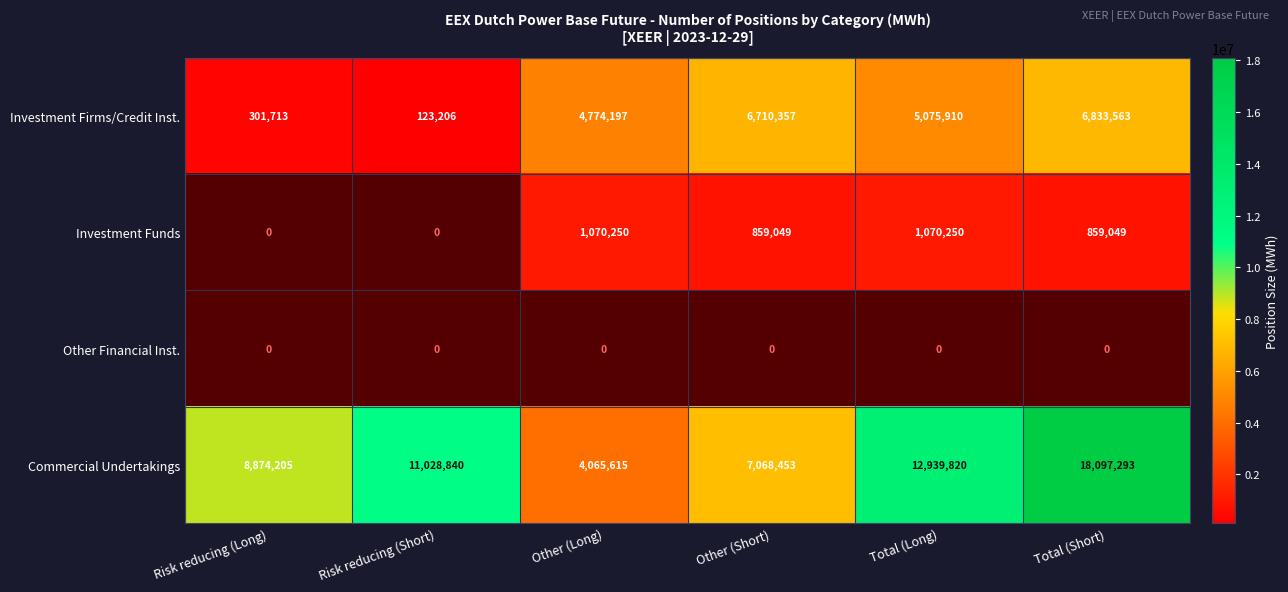

The value of Commercial Undertakings at Other (Short) is 1979159. True or false?

False